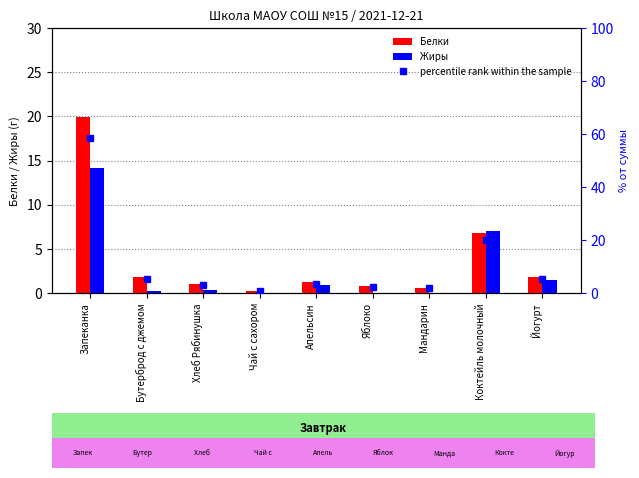

At which category does the chart reach its minimum across all series?

Чай с сахором